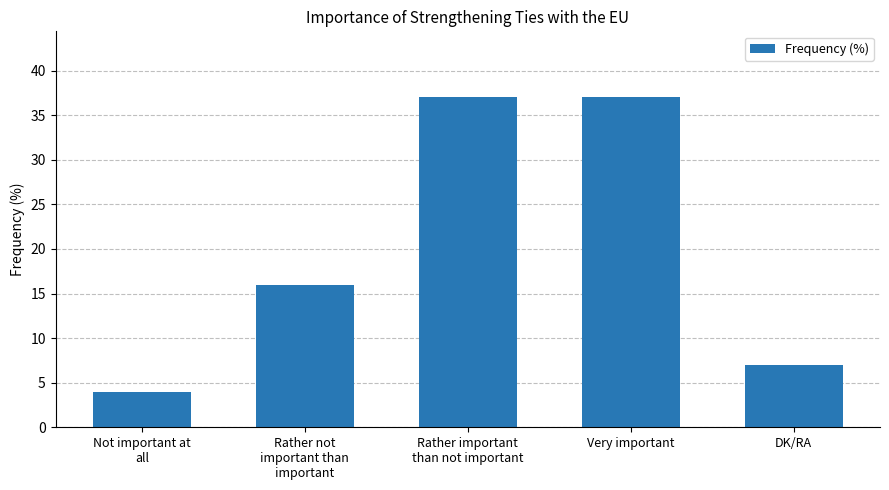

What is the label of the 2nd bar from the left?

Rather not
important than
important